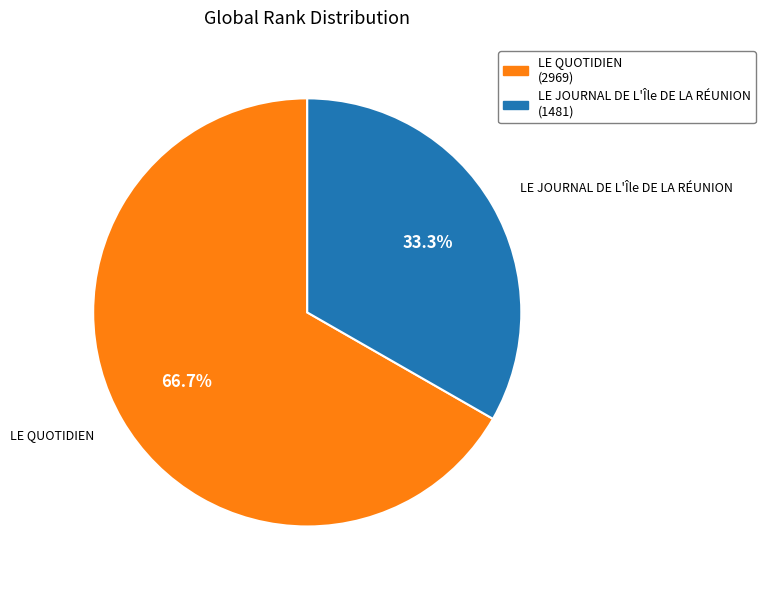

To the nearest percent, what portion does LE QUOTIDIEN represent?

67%